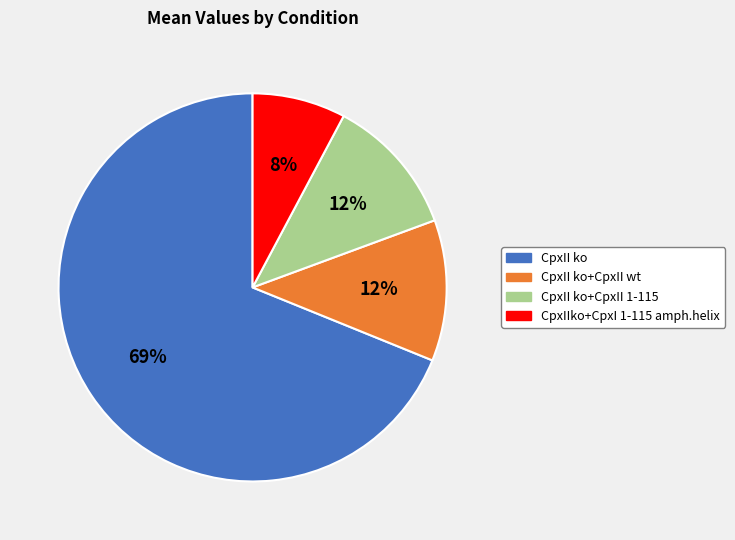

Which category has the biggest portion of the pie?

CpxII ko